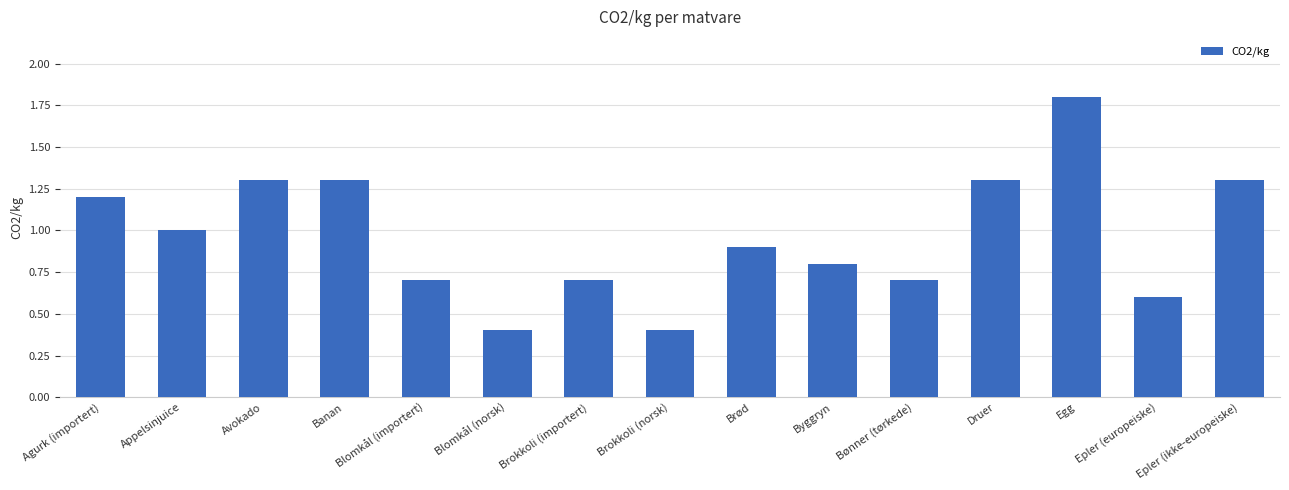

Reading left to right, extract all data points from this chart.

1.2	1.0	1.3	1.3	0.7	0.4	0.7	0.4	0.9	0.8	0.7	1.3	1.8	0.6	1.3